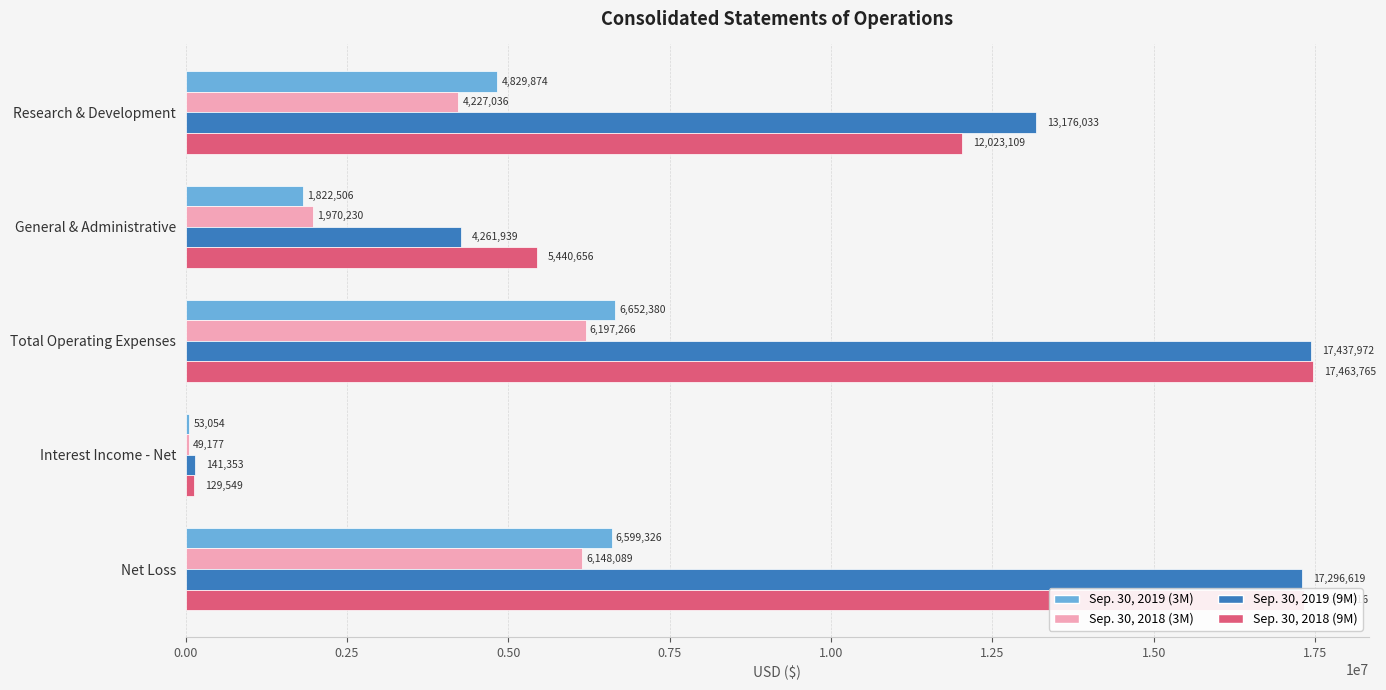

Where is Sep. 30, 2018 (9M) nearest to the value 8796657?

Research & Development